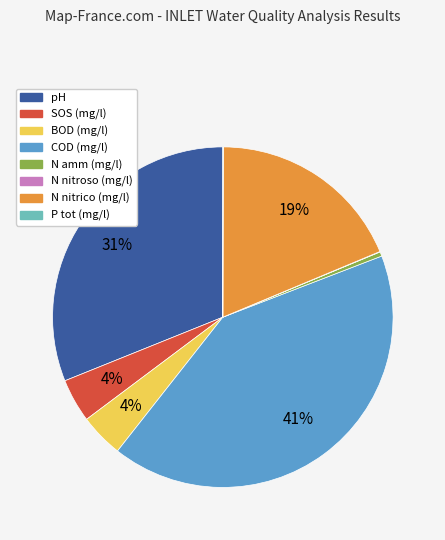

True or false: N nitrico (mg/l) accounts for 19% of the total.

True